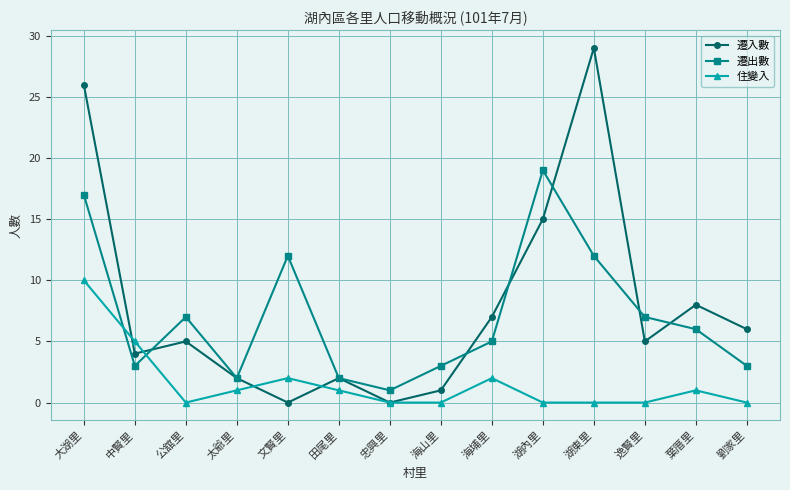

Reading left to right, what are all the values shown in this chart?

遷入數: 大湖里=26	中賢里=4	公舘里=5	太爺里=2	文賢里=0	田尾里=2	忠興里=0	海山里=1	海埔里=7	湖內里=15	湖東里=29	逸賢里=5	葉厝里=8	劉家里=6
遷出數: 大湖里=17	中賢里=3	公舘里=7	太爺里=2	文賢里=12	田尾里=2	忠興里=1	海山里=3	海埔里=5	湖內里=19	湖東里=12	逸賢里=7	葉厝里=6	劉家里=3
住變入: 大湖里=10	中賢里=5	公舘里=0	太爺里=1	文賢里=2	田尾里=1	忠興里=0	海山里=0	海埔里=2	湖內里=0	湖東里=0	逸賢里=0	葉厝里=1	劉家里=0